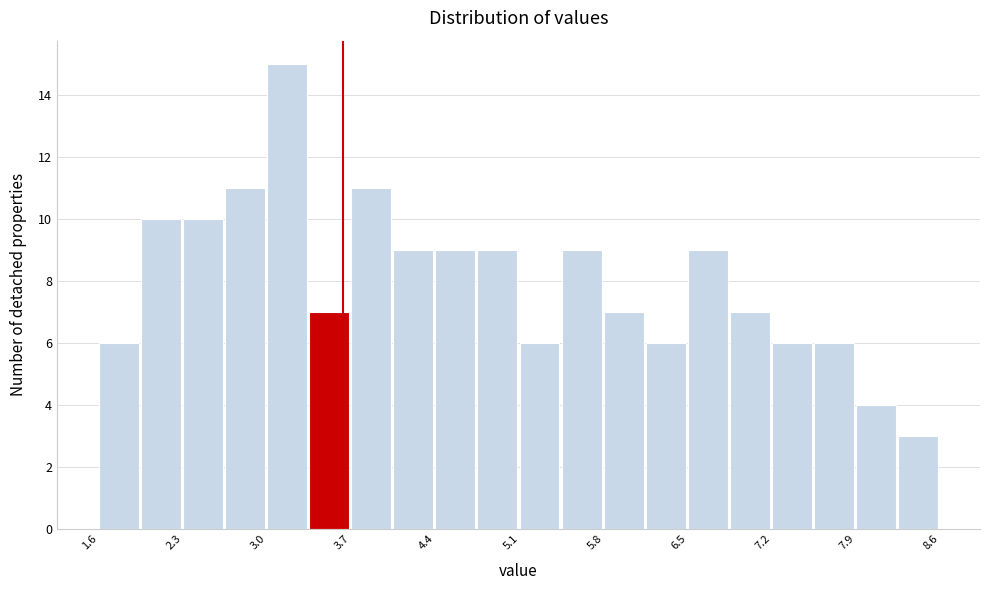

Around what value on the x-axis is the tallest bar? Give the approximate position of its centre, as read against the axis.

3.1